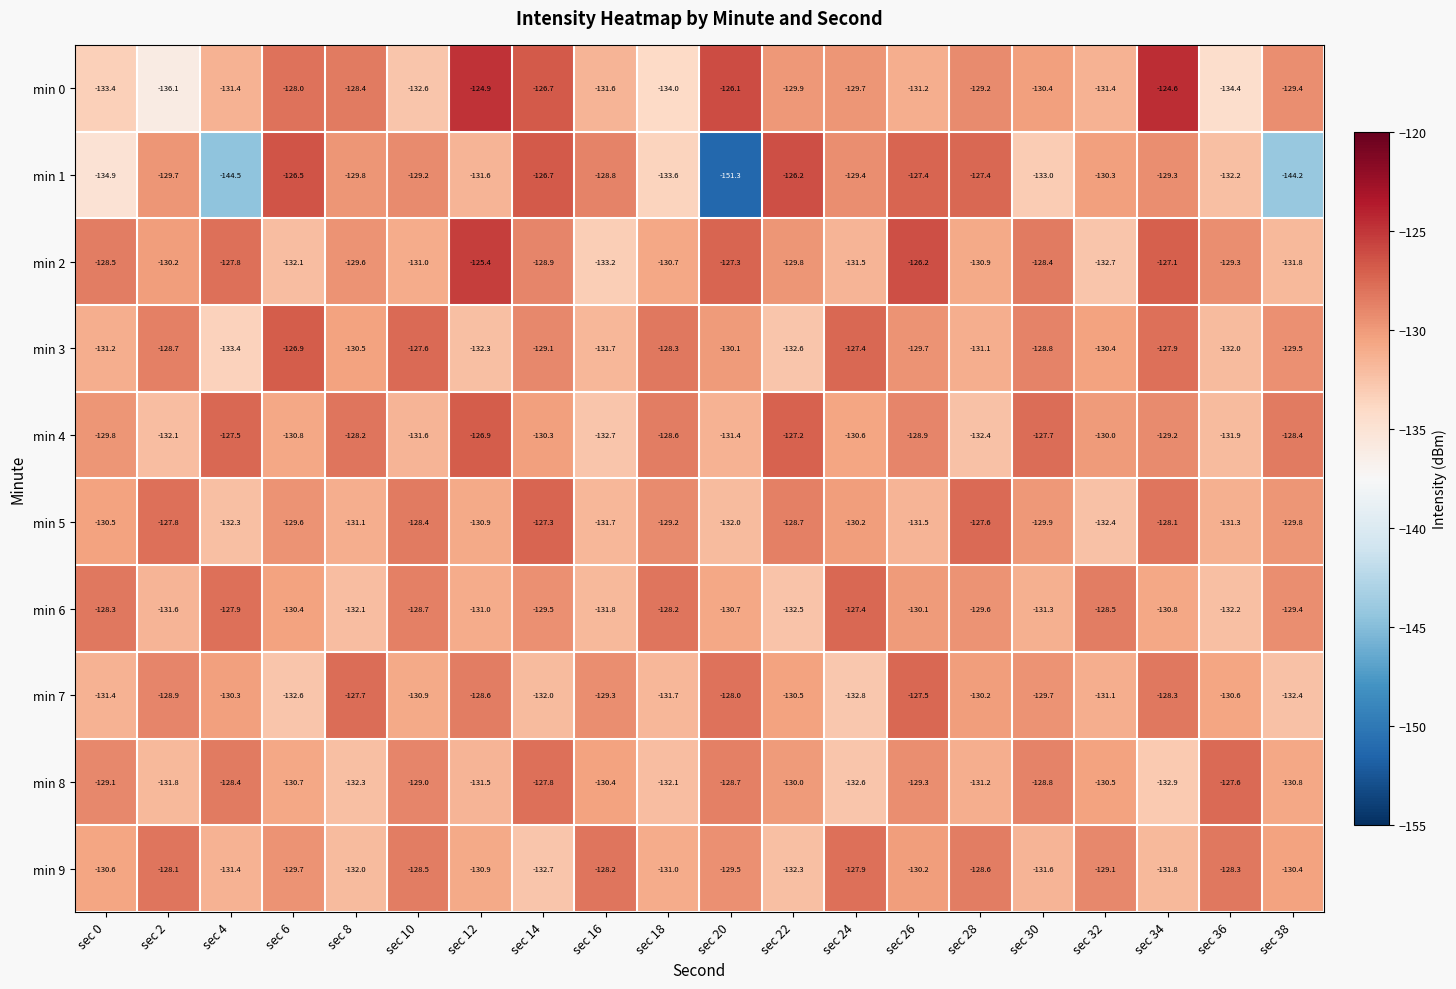

The min 1 series shows -126.2 at sec 22. True or false?

True